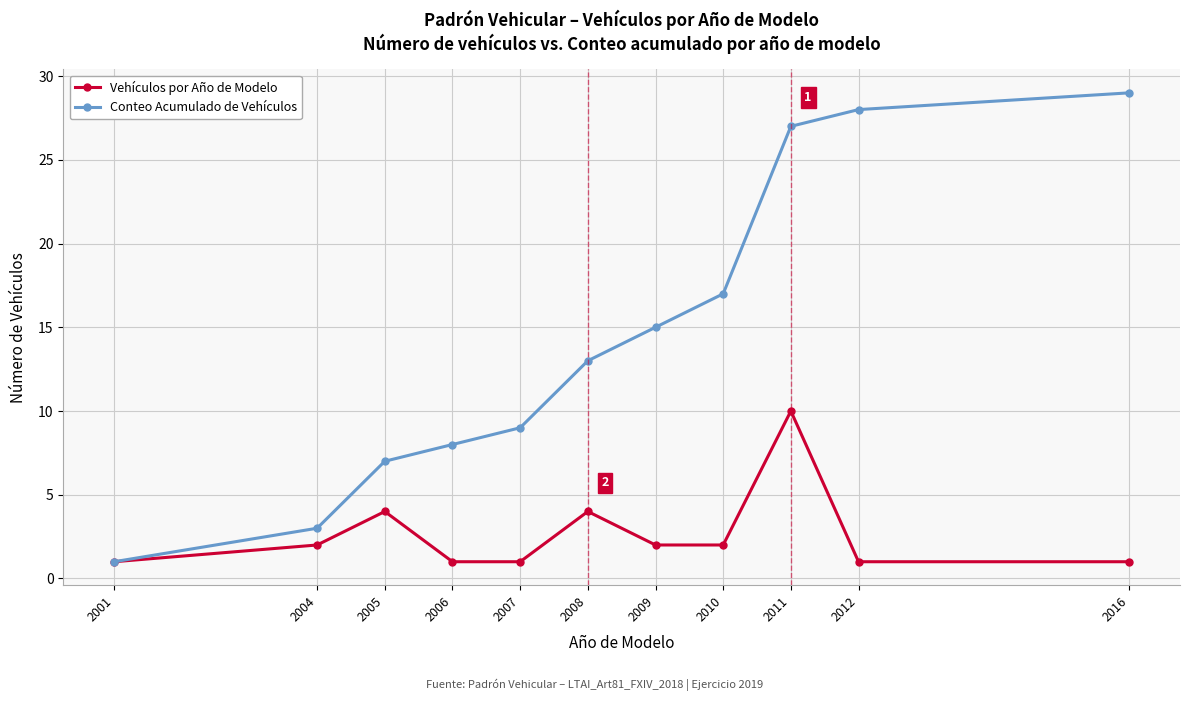

Which series has the largest total across all categories?

Conteo Acumulado de Vehículos